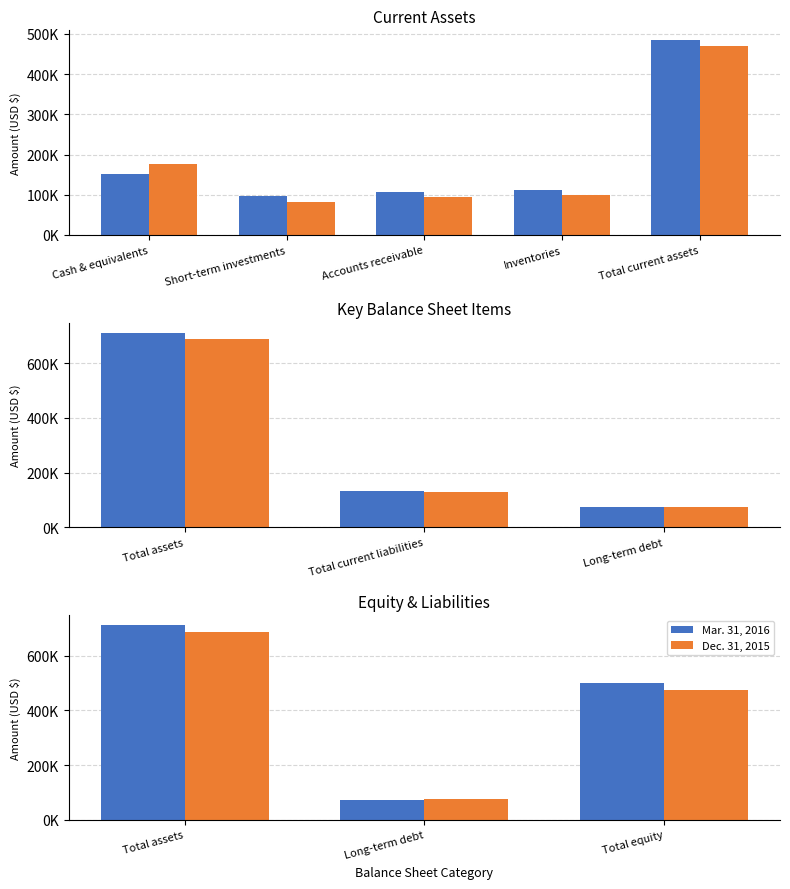

What is the label of the 3rd bar from the left?

Total equity